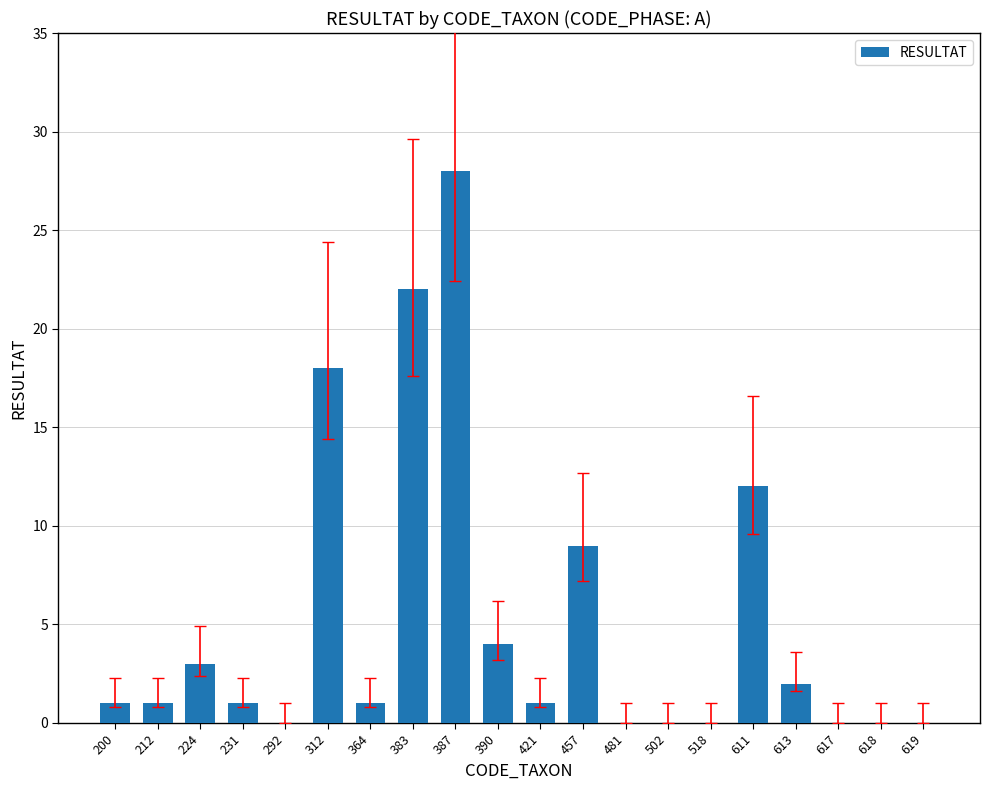

What is the sum of all values?

103